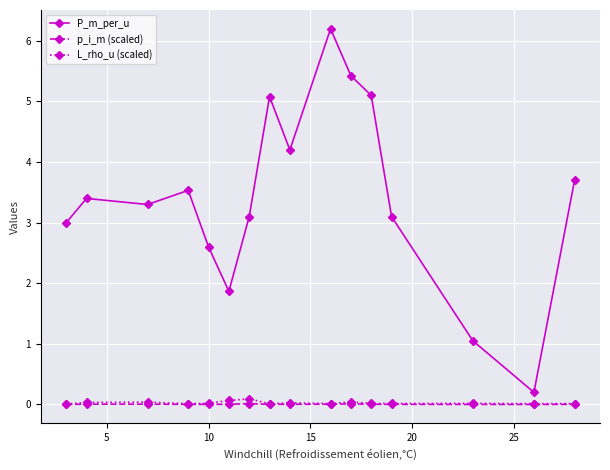

How many lines are shown in the chart?

3